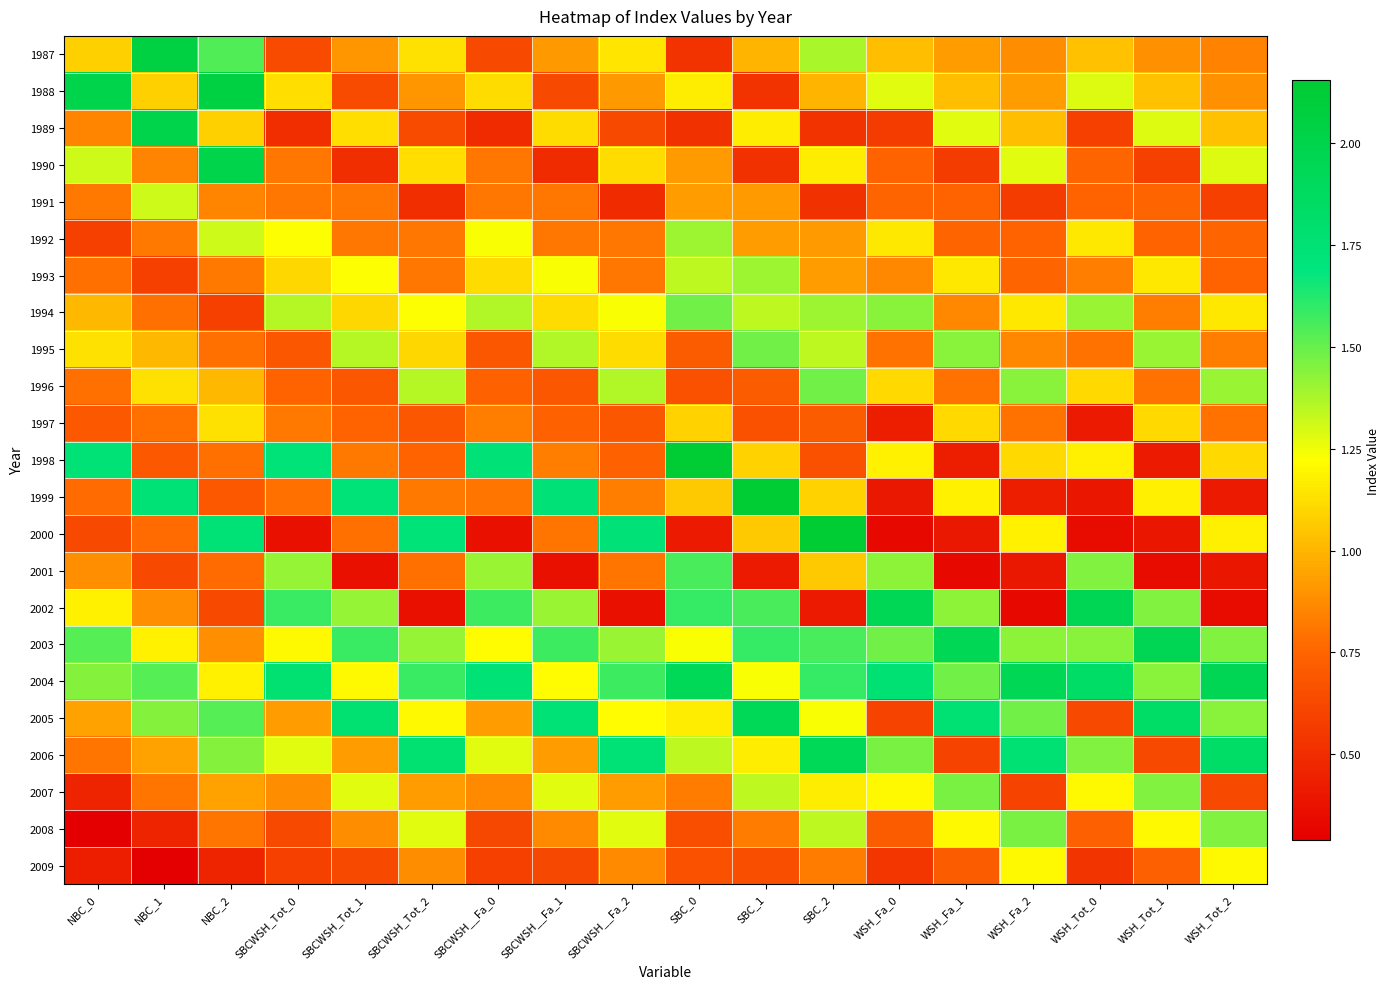

Reading right to left, extract all data points from this chart.

1987: WSH_Tot_2=0.8	WSH_Tot_1=0.9	WSH_Tot_0=1.0	WSH_Fa_2=0.9	WSH_Fa_1=0.9	WSH_Fa_0=1.0	SBC_2=1.4	SBC_1=1.0	SBC_0=0.5	SBCWSH__Fa_2=1.1	SBCWSH__Fa_1=0.9	SBCWSH__Fa_0=0.6	SBCWSH_Tot_2=1.1	SBCWSH_Tot_1=0.9	SBCWSH_Tot_0=0.6	NBC_2=1.5	NBC_1=2.1	NBC_0=1.1
1988: WSH_Tot_2=0.9	WSH_Tot_1=1.0	WSH_Tot_0=1.3	WSH_Fa_2=0.9	WSH_Fa_1=1.0	WSH_Fa_0=1.3	SBC_2=1.0	SBC_1=0.5	SBC_0=1.2	SBCWSH__Fa_2=0.9	SBCWSH__Fa_1=0.6	SBCWSH__Fa_0=1.1	SBCWSH_Tot_2=0.9	SBCWSH_Tot_1=0.6	SBCWSH_Tot_0=1.1	NBC_2=2.1	NBC_1=1.1	NBC_0=2.0
1989: WSH_Tot_2=1.0	WSH_Tot_1=1.3	WSH_Tot_0=0.6	WSH_Fa_2=1.0	WSH_Fa_1=1.3	WSH_Fa_0=0.6	SBC_2=0.5	SBC_1=1.2	SBC_0=0.5	SBCWSH__Fa_2=0.6	SBCWSH__Fa_1=1.1	SBCWSH__Fa_0=0.5	SBCWSH_Tot_2=0.6	SBCWSH_Tot_1=1.1	SBCWSH_Tot_0=0.5	NBC_2=1.1	NBC_1=2.0	NBC_0=0.9
1990: WSH_Tot_2=1.3	WSH_Tot_1=0.6	WSH_Tot_0=0.8	WSH_Fa_2=1.3	WSH_Fa_1=0.6	WSH_Fa_0=0.7	SBC_2=1.2	SBC_1=0.5	SBC_0=0.9	SBCWSH__Fa_2=1.1	SBCWSH__Fa_1=0.5	SBCWSH__Fa_0=0.8	SBCWSH_Tot_2=1.1	SBCWSH_Tot_1=0.5	SBCWSH_Tot_0=0.8	NBC_2=2.0	NBC_1=0.9	NBC_0=1.3
1991: WSH_Tot_2=0.6	WSH_Tot_1=0.8	WSH_Tot_0=0.7	WSH_Fa_2=0.6	WSH_Fa_1=0.7	WSH_Fa_0=0.8	SBC_2=0.5	SBC_1=0.9	SBC_0=0.9	SBCWSH__Fa_2=0.5	SBCWSH__Fa_1=0.8	SBCWSH__Fa_0=0.8	SBCWSH_Tot_2=0.5	SBCWSH_Tot_1=0.8	SBCWSH_Tot_0=0.8	NBC_2=0.9	NBC_1=1.3	NBC_0=0.8
1992: WSH_Tot_2=0.8	WSH_Tot_1=0.7	WSH_Tot_0=1.2	WSH_Fa_2=0.7	WSH_Fa_1=0.8	WSH_Fa_0=1.2	SBC_2=0.9	SBC_1=0.9	SBC_0=1.4	SBCWSH__Fa_2=0.8	SBCWSH__Fa_1=0.8	SBCWSH__Fa_0=1.2	SBCWSH_Tot_2=0.8	SBCWSH_Tot_1=0.8	SBCWSH_Tot_0=1.2	NBC_2=1.3	NBC_1=0.8	NBC_0=0.6
1993: WSH_Tot_2=0.7	WSH_Tot_1=1.2	WSH_Tot_0=0.8	WSH_Fa_2=0.8	WSH_Fa_1=1.2	WSH_Fa_0=0.9	SBC_2=0.9	SBC_1=1.4	SBC_0=1.3	SBCWSH__Fa_2=0.8	SBCWSH__Fa_1=1.2	SBCWSH__Fa_0=1.1	SBCWSH_Tot_2=0.8	SBCWSH_Tot_1=1.2	SBCWSH_Tot_0=1.1	NBC_2=0.8	NBC_1=0.6	NBC_0=0.8
1994: WSH_Tot_2=1.2	WSH_Tot_1=0.8	WSH_Tot_0=1.4	WSH_Fa_2=1.2	WSH_Fa_1=0.9	WSH_Fa_0=1.4	SBC_2=1.4	SBC_1=1.3	SBC_0=1.5	SBCWSH__Fa_2=1.2	SBCWSH__Fa_1=1.1	SBCWSH__Fa_0=1.4	SBCWSH_Tot_2=1.2	SBCWSH_Tot_1=1.1	SBCWSH_Tot_0=1.4	NBC_2=0.6	NBC_1=0.8	NBC_0=1.0
1995: WSH_Tot_2=0.8	WSH_Tot_1=1.4	WSH_Tot_0=0.8	WSH_Fa_2=0.9	WSH_Fa_1=1.4	WSH_Fa_0=0.8	SBC_2=1.3	SBC_1=1.5	SBC_0=0.7	SBCWSH__Fa_2=1.1	SBCWSH__Fa_1=1.4	SBCWSH__Fa_0=0.7	SBCWSH_Tot_2=1.1	SBCWSH_Tot_1=1.4	SBCWSH_Tot_0=0.7	NBC_2=0.8	NBC_1=1.0	NBC_0=1.1
1996: WSH_Tot_2=1.4	WSH_Tot_1=0.8	WSH_Tot_0=1.1	WSH_Fa_2=1.4	WSH_Fa_1=0.8	WSH_Fa_0=1.1	SBC_2=1.5	SBC_1=0.7	SBC_0=0.7	SBCWSH__Fa_2=1.4	SBCWSH__Fa_1=0.7	SBCWSH__Fa_0=0.7	SBCWSH_Tot_2=1.4	SBCWSH_Tot_1=0.7	SBCWSH_Tot_0=0.7	NBC_2=1.0	NBC_1=1.1	NBC_0=0.8
1997: WSH_Tot_2=0.8	WSH_Tot_1=1.1	WSH_Tot_0=0.4	WSH_Fa_2=0.8	WSH_Fa_1=1.1	WSH_Fa_0=0.4	SBC_2=0.7	SBC_1=0.7	SBC_0=1.1	SBCWSH__Fa_2=0.7	SBCWSH__Fa_1=0.7	SBCWSH__Fa_0=0.8	SBCWSH_Tot_2=0.7	SBCWSH_Tot_1=0.7	SBCWSH_Tot_0=0.8	NBC_2=1.1	NBC_1=0.8	NBC_0=0.7
1998: WSH_Tot_2=1.1	WSH_Tot_1=0.4	WSH_Tot_0=1.2	WSH_Fa_2=1.1	WSH_Fa_1=0.4	WSH_Fa_0=1.2	SBC_2=0.7	SBC_1=1.1	SBC_0=2.2	SBCWSH__Fa_2=0.7	SBCWSH__Fa_1=0.8	SBCWSH__Fa_0=1.7	SBCWSH_Tot_2=0.7	SBCWSH_Tot_1=0.8	SBCWSH_Tot_0=1.7	NBC_2=0.8	NBC_1=0.7	NBC_0=1.7
1999: WSH_Tot_2=0.4	WSH_Tot_1=1.2	WSH_Tot_0=0.4	WSH_Fa_2=0.4	WSH_Fa_1=1.2	WSH_Fa_0=0.4	SBC_2=1.1	SBC_1=2.2	SBC_0=1.1	SBCWSH__Fa_2=0.8	SBCWSH__Fa_1=1.7	SBCWSH__Fa_0=0.8	SBCWSH_Tot_2=0.8	SBCWSH_Tot_1=1.7	SBCWSH_Tot_0=0.8	NBC_2=0.7	NBC_1=1.7	NBC_0=0.8
2000: WSH_Tot_2=1.2	WSH_Tot_1=0.4	WSH_Tot_0=0.3	WSH_Fa_2=1.2	WSH_Fa_1=0.4	WSH_Fa_0=0.3	SBC_2=2.2	SBC_1=1.1	SBC_0=0.4	SBCWSH__Fa_2=1.7	SBCWSH__Fa_1=0.8	SBCWSH__Fa_0=0.4	SBCWSH_Tot_2=1.7	SBCWSH_Tot_1=0.8	SBCWSH_Tot_0=0.4	NBC_2=1.7	NBC_1=0.8	NBC_0=0.6
2001: WSH_Tot_2=0.4	WSH_Tot_1=0.3	WSH_Tot_0=1.5	WSH_Fa_2=0.4	WSH_Fa_1=0.3	WSH_Fa_0=1.4	SBC_2=1.1	SBC_1=0.4	SBC_0=1.6	SBCWSH__Fa_2=0.8	SBCWSH__Fa_1=0.4	SBCWSH__Fa_0=1.4	SBCWSH_Tot_2=0.8	SBCWSH_Tot_1=0.4	SBCWSH_Tot_0=1.4	NBC_2=0.8	NBC_1=0.6	NBC_0=0.9
2002: WSH_Tot_2=0.3	WSH_Tot_1=1.5	WSH_Tot_0=2.0	WSH_Fa_2=0.3	WSH_Fa_1=1.4	WSH_Fa_0=1.9	SBC_2=0.4	SBC_1=1.6	SBC_0=1.6	SBCWSH__Fa_2=0.4	SBCWSH__Fa_1=1.4	SBCWSH__Fa_0=1.6	SBCWSH_Tot_2=0.4	SBCWSH_Tot_1=1.4	SBCWSH_Tot_0=1.6	NBC_2=0.6	NBC_1=0.9	NBC_0=1.2
2003: WSH_Tot_2=1.5	WSH_Tot_1=2.0	WSH_Tot_0=1.4	WSH_Fa_2=1.4	WSH_Fa_1=1.9	WSH_Fa_0=1.5	SBC_2=1.6	SBC_1=1.6	SBC_0=1.2	SBCWSH__Fa_2=1.4	SBCWSH__Fa_1=1.6	SBCWSH__Fa_0=1.2	SBCWSH_Tot_2=1.4	SBCWSH_Tot_1=1.6	SBCWSH_Tot_0=1.2	NBC_2=0.9	NBC_1=1.2	NBC_0=1.5
2004: WSH_Tot_2=2.0	WSH_Tot_1=1.4	WSH_Tot_0=1.8	WSH_Fa_2=1.9	WSH_Fa_1=1.5	WSH_Fa_0=1.8	SBC_2=1.6	SBC_1=1.2	SBC_0=1.9	SBCWSH__Fa_2=1.6	SBCWSH__Fa_1=1.2	SBCWSH__Fa_0=1.7	SBCWSH_Tot_2=1.6	SBCWSH_Tot_1=1.2	SBCWSH_Tot_0=1.8	NBC_2=1.2	NBC_1=1.5	NBC_0=1.4
2005: WSH_Tot_2=1.4	WSH_Tot_1=1.8	WSH_Tot_0=0.6	WSH_Fa_2=1.5	WSH_Fa_1=1.8	WSH_Fa_0=0.6	SBC_2=1.2	SBC_1=1.9	SBC_0=1.2	SBCWSH__Fa_2=1.2	SBCWSH__Fa_1=1.7	SBCWSH__Fa_0=0.9	SBCWSH_Tot_2=1.2	SBCWSH_Tot_1=1.8	SBCWSH_Tot_0=0.9	NBC_2=1.5	NBC_1=1.4	NBC_0=0.9
2006: WSH_Tot_2=1.8	WSH_Tot_1=0.6	WSH_Tot_0=1.4	WSH_Fa_2=1.8	WSH_Fa_1=0.6	WSH_Fa_0=1.5	SBC_2=1.9	SBC_1=1.2	SBC_0=1.3	SBCWSH__Fa_2=1.7	SBCWSH__Fa_1=0.9	SBCWSH__Fa_0=1.3	SBCWSH_Tot_2=1.8	SBCWSH_Tot_1=0.9	SBCWSH_Tot_0=1.3	NBC_2=1.4	NBC_1=0.9	NBC_0=0.8
2007: WSH_Tot_2=0.6	WSH_Tot_1=1.4	WSH_Tot_0=1.2	WSH_Fa_2=0.6	WSH_Fa_1=1.5	WSH_Fa_0=1.2	SBC_2=1.2	SBC_1=1.3	SBC_0=0.8	SBCWSH__Fa_2=0.9	SBCWSH__Fa_1=1.3	SBCWSH__Fa_0=0.9	SBCWSH_Tot_2=0.9	SBCWSH_Tot_1=1.3	SBCWSH_Tot_0=0.9	NBC_2=0.9	NBC_1=0.8	NBC_0=0.5
2008: WSH_Tot_2=1.4	WSH_Tot_1=1.2	WSH_Tot_0=0.7	WSH_Fa_2=1.5	WSH_Fa_1=1.2	WSH_Fa_0=0.7	SBC_2=1.3	SBC_1=0.8	SBC_0=0.7	SBCWSH__Fa_2=1.3	SBCWSH__Fa_1=0.9	SBCWSH__Fa_0=0.6	SBCWSH_Tot_2=1.3	SBCWSH_Tot_1=0.9	SBCWSH_Tot_0=0.6	NBC_2=0.8	NBC_1=0.5	NBC_0=0.3
2009: WSH_Tot_2=1.2	WSH_Tot_1=0.7	WSH_Tot_0=0.5	WSH_Fa_2=1.2	WSH_Fa_1=0.7	WSH_Fa_0=0.5	SBC_2=0.8	SBC_1=0.7	SBC_0=0.7	SBCWSH__Fa_2=0.9	SBCWSH__Fa_1=0.6	SBCWSH__Fa_0=0.6	SBCWSH_Tot_2=0.9	SBCWSH_Tot_1=0.6	SBCWSH_Tot_0=0.6	NBC_2=0.5	NBC_1=0.3	NBC_0=0.4